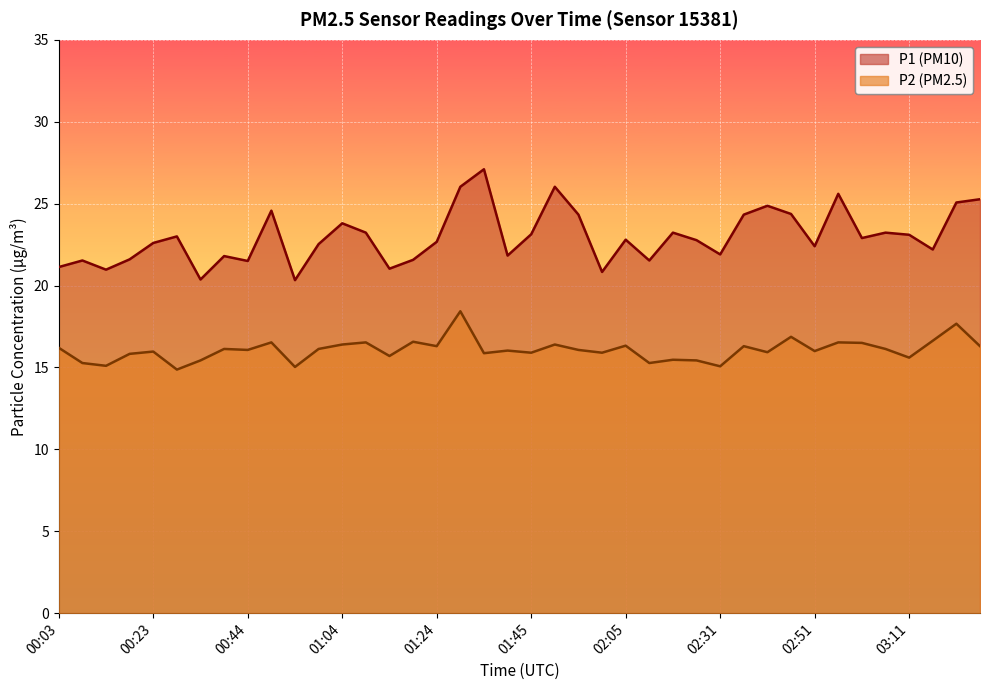

What are all the series names shown in the legend?

P1, P2